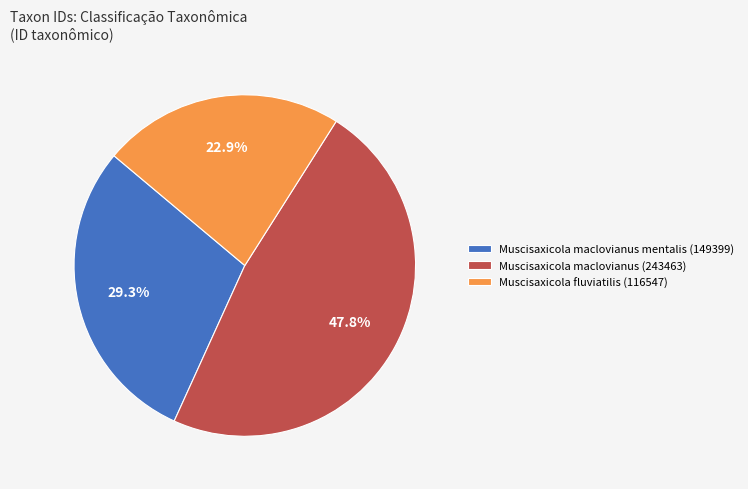

To the nearest percent, what is the difference between the Muscisaxicola fluviatilis (116547) and Muscisaxicola maclovianus mentalis (149399) slice percentages?

6%